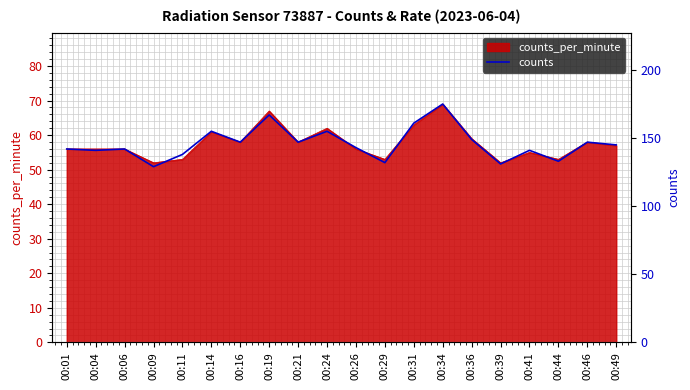

Reading left to right, list all the values displayed in this chart.

00:01=142	00:04=141	00:06=142	00:09=129	00:11=138	00:14=155	00:16=147	00:19=167	00:21=147	00:24=155	00:26=143	00:29=132	00:31=161	00:34=175	00:36=149	00:39=131	00:41=141	00:44=133	00:46=147	00:49=145